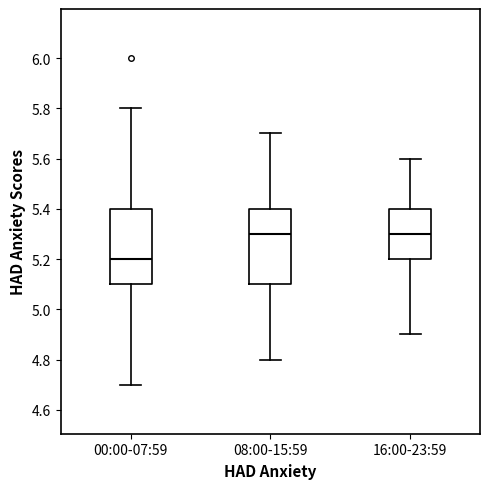

Reading left to right, transcribe this box plot: for each box, give where its median line is, the range the box spans, and where its two whiskers end, as read against the y-axis. The values are not printed on the chart, so give them approximately, as read against the axis.

00:00-07:59: median 5.2, box 5.1 to 5.4, whiskers 4.7 to 5.8
08:00-15:59: median 5.3, box 5.1 to 5.4, whiskers 4.8 to 5.7
16:00-23:59: median 5.3, box 5.2 to 5.4, whiskers 4.9 to 5.6